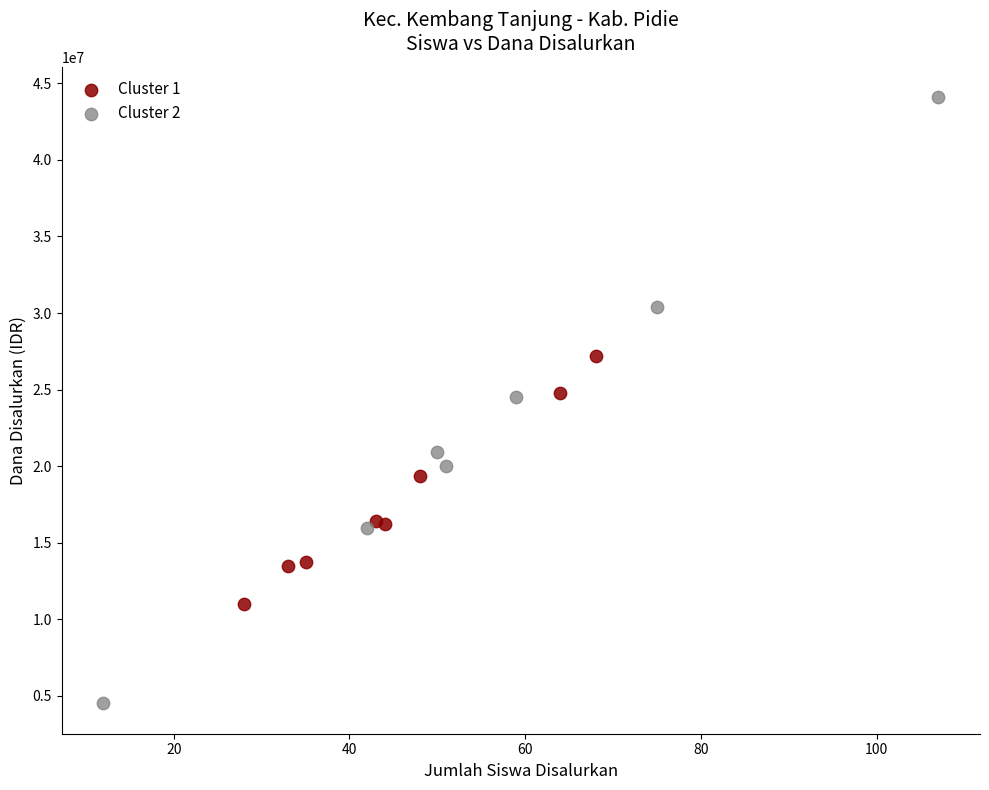

Which series has the largest Y range (max minus min)?

Cluster 2